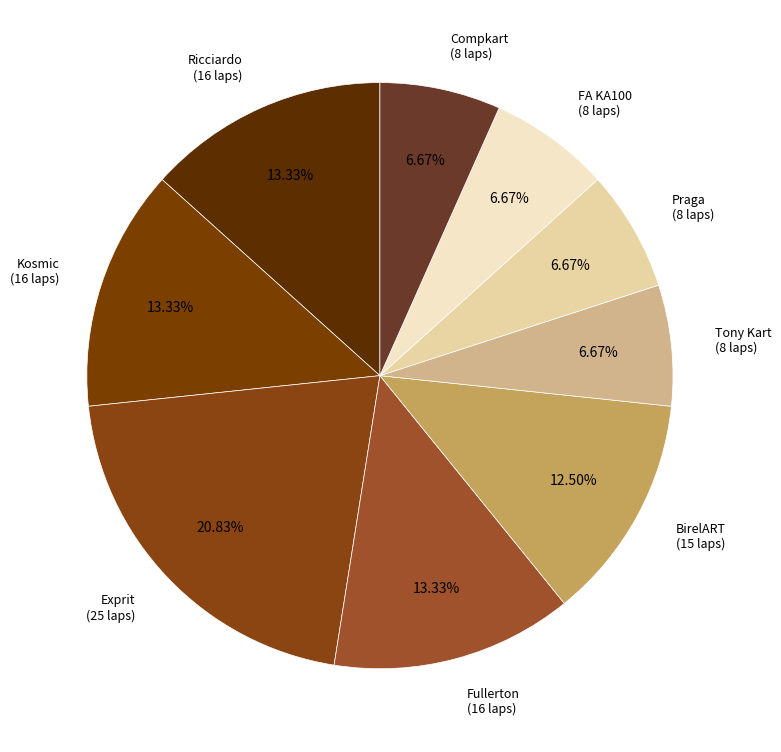

Combined, do FA KA100 and Kosmic account for over 50%?

No